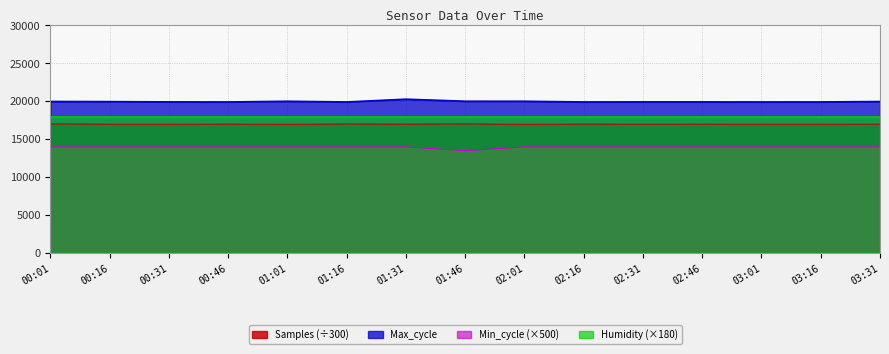

At which category is the sum across all series the highest?

01:31